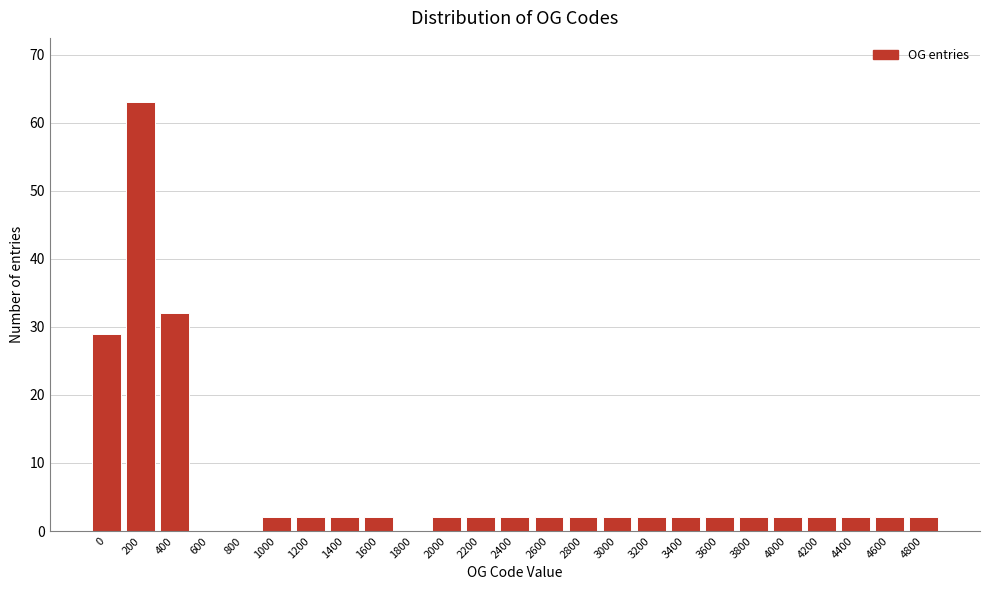

Reading left to right, what are all the values shown in this chart?

0=29	200=63	400=32	600=0	800=0	1000=2	1200=2	1400=2	1600=2	1800=0	2000=2	2200=2	2400=2	2600=2	2800=2	3000=2	3200=2	3400=2	3600=2	3800=2	4000=2	4200=2	4400=2	4600=2	4800=2